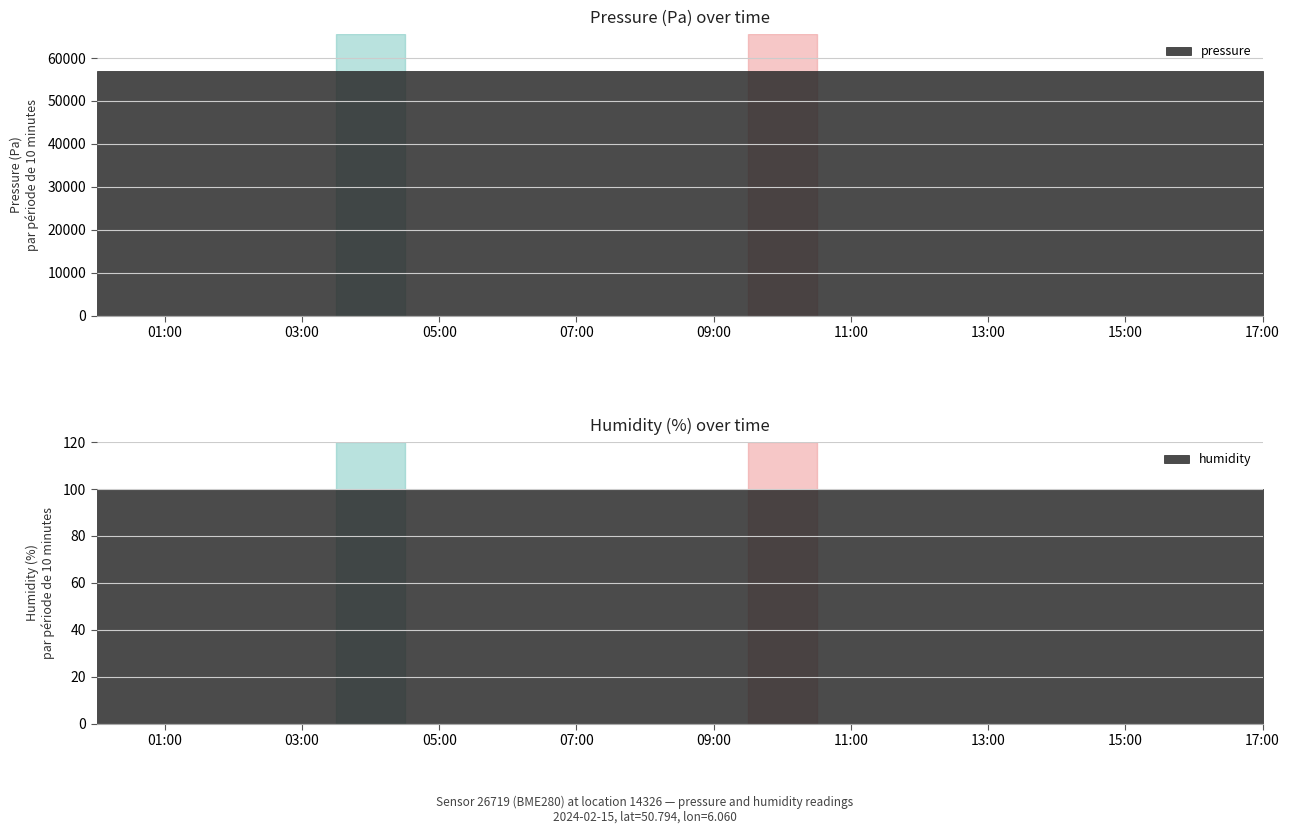

Which series has the largest range (max minus min)?

pressure